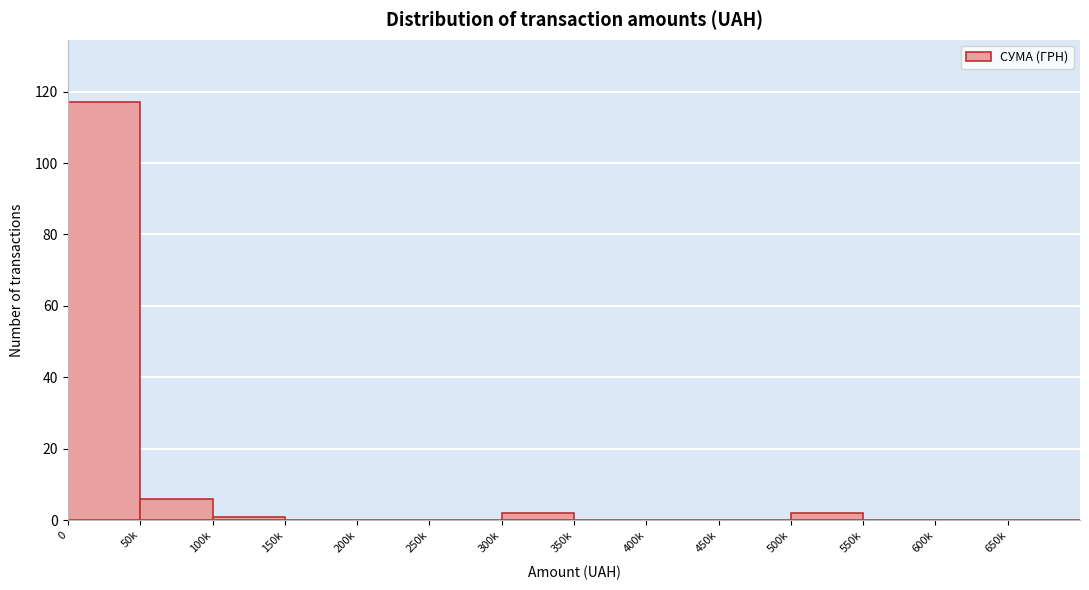

Reading left to right, list all the values displayed in this chart.

0=117	50k=6	100k=1	150k=0	200k=0	250k=0	300k=2	350k=0	400k=0	450k=0	500k=2	550k=0	600k=0	650k=0